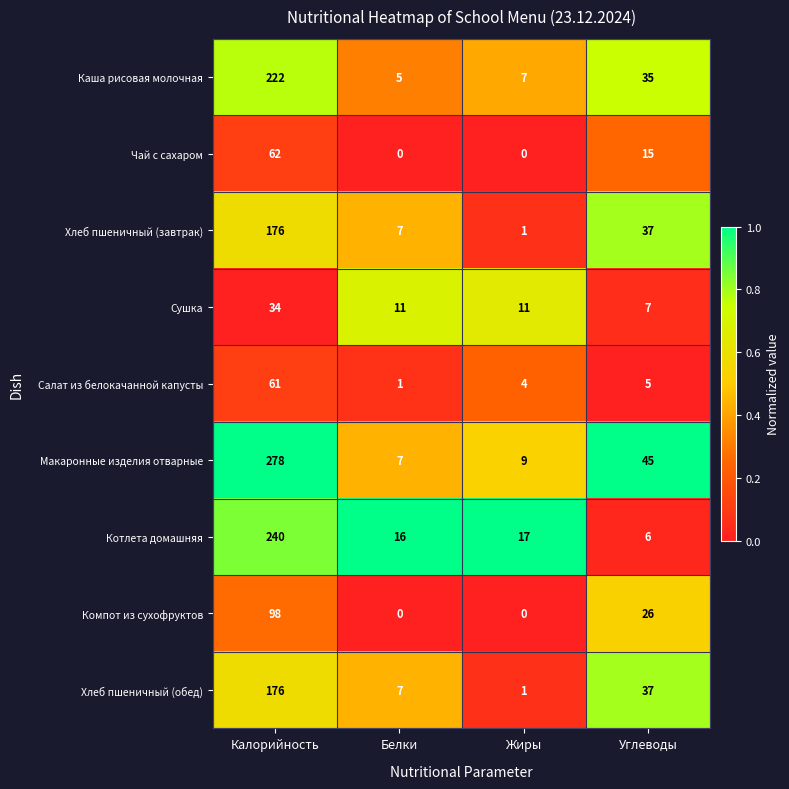

Rank the categories by Каша рисовая молочная value from highest to lowest.

Калорийность, Углеводы, Жиры, Белки